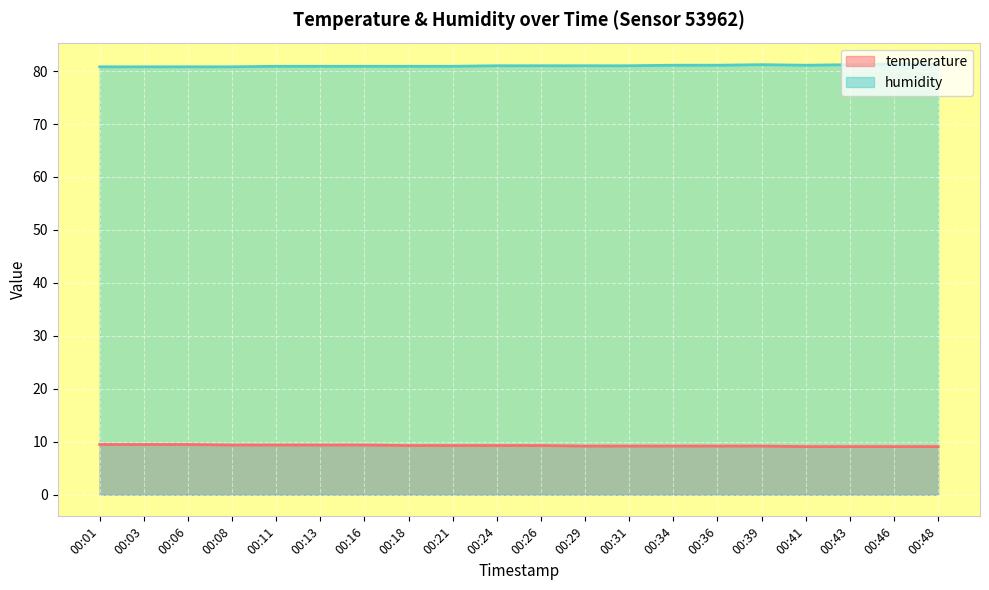

Rank the series by their maximum value, from lowest to highest.

temperature, humidity